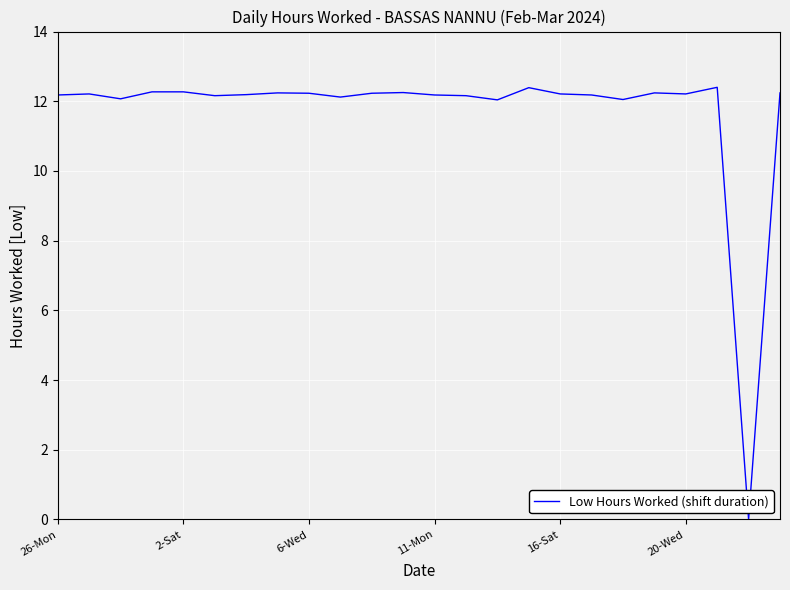

What is the greatest value displayed?

12.4